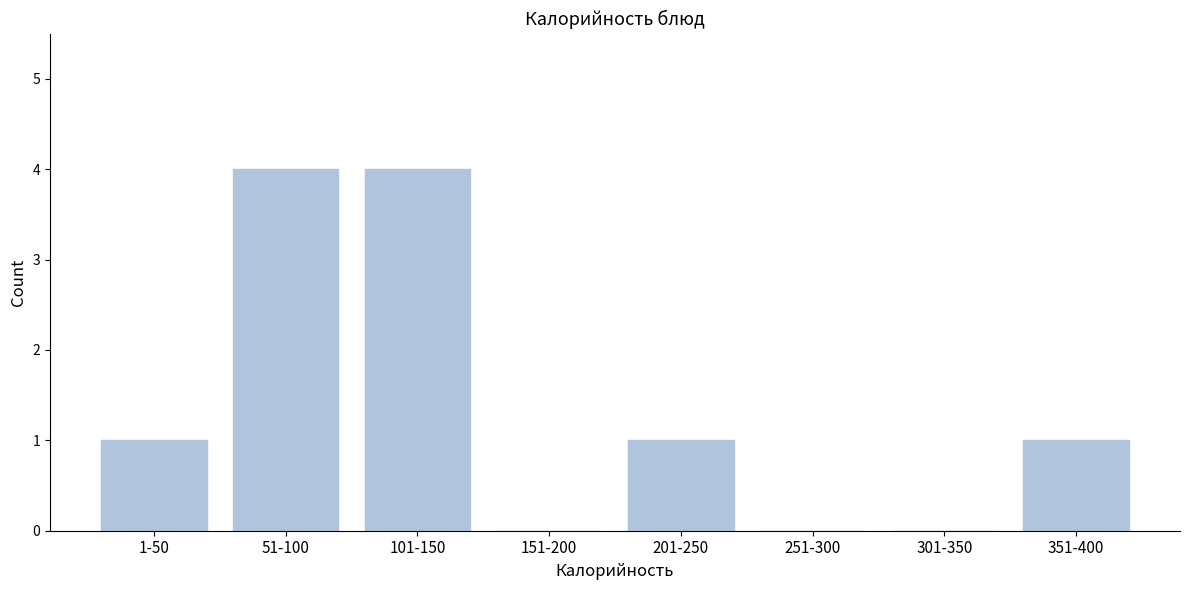

Reading left to right, extract all data points from this chart.

1-50=1	51-100=4	101-150=4	151-200=0	201-250=1	251-300=0	301-350=0	351-400=1